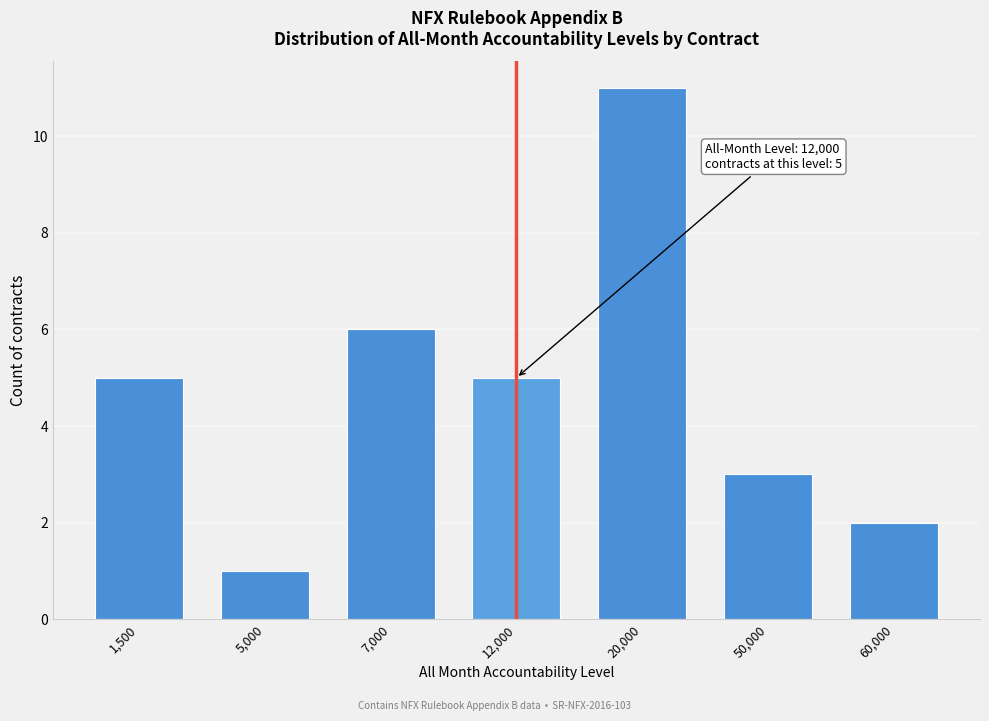

Reading left to right, transcribe all the data shown in this chart.

5	1	6	5	11	3	2